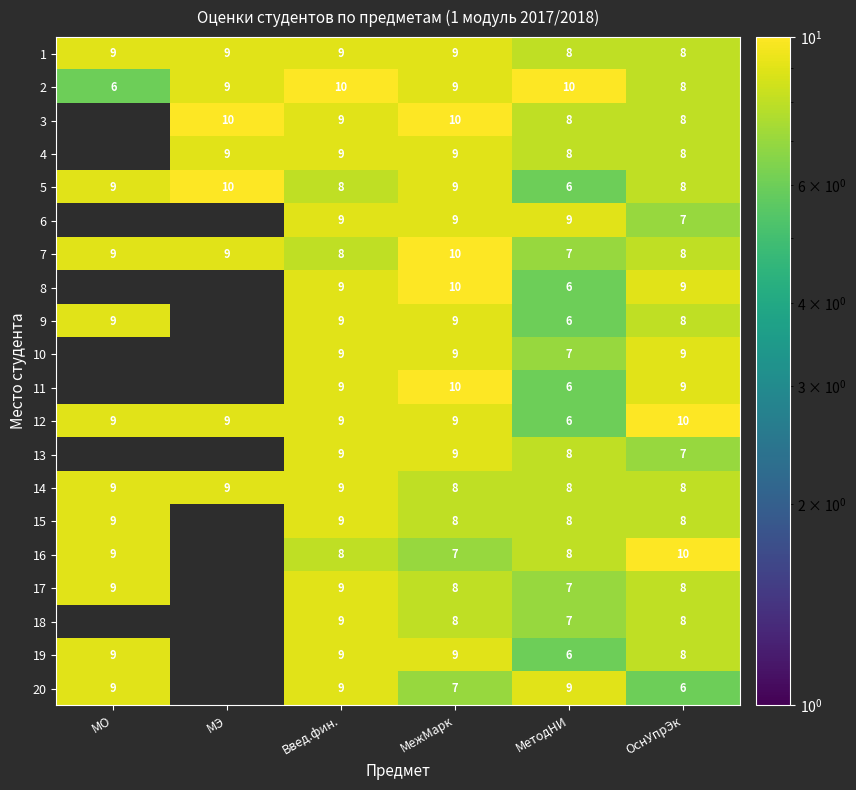

What is the difference between the highest and lowest values at ОснУпрЭк?

4